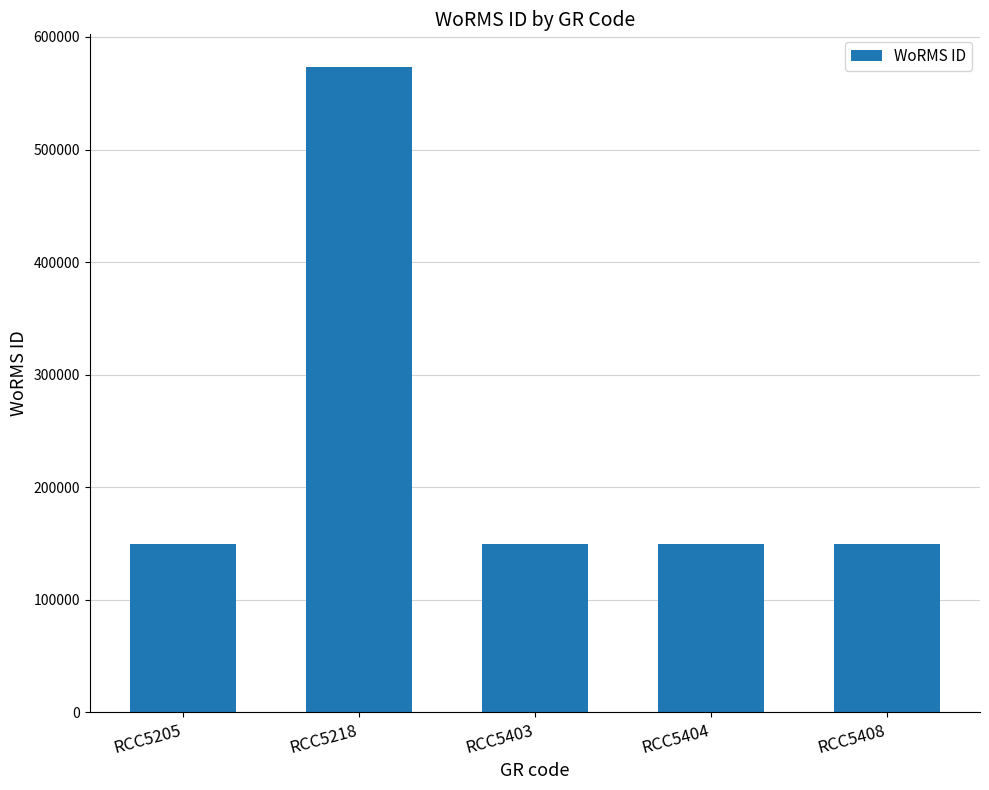

Is it true that the value at RCC5403 is 149186?

True